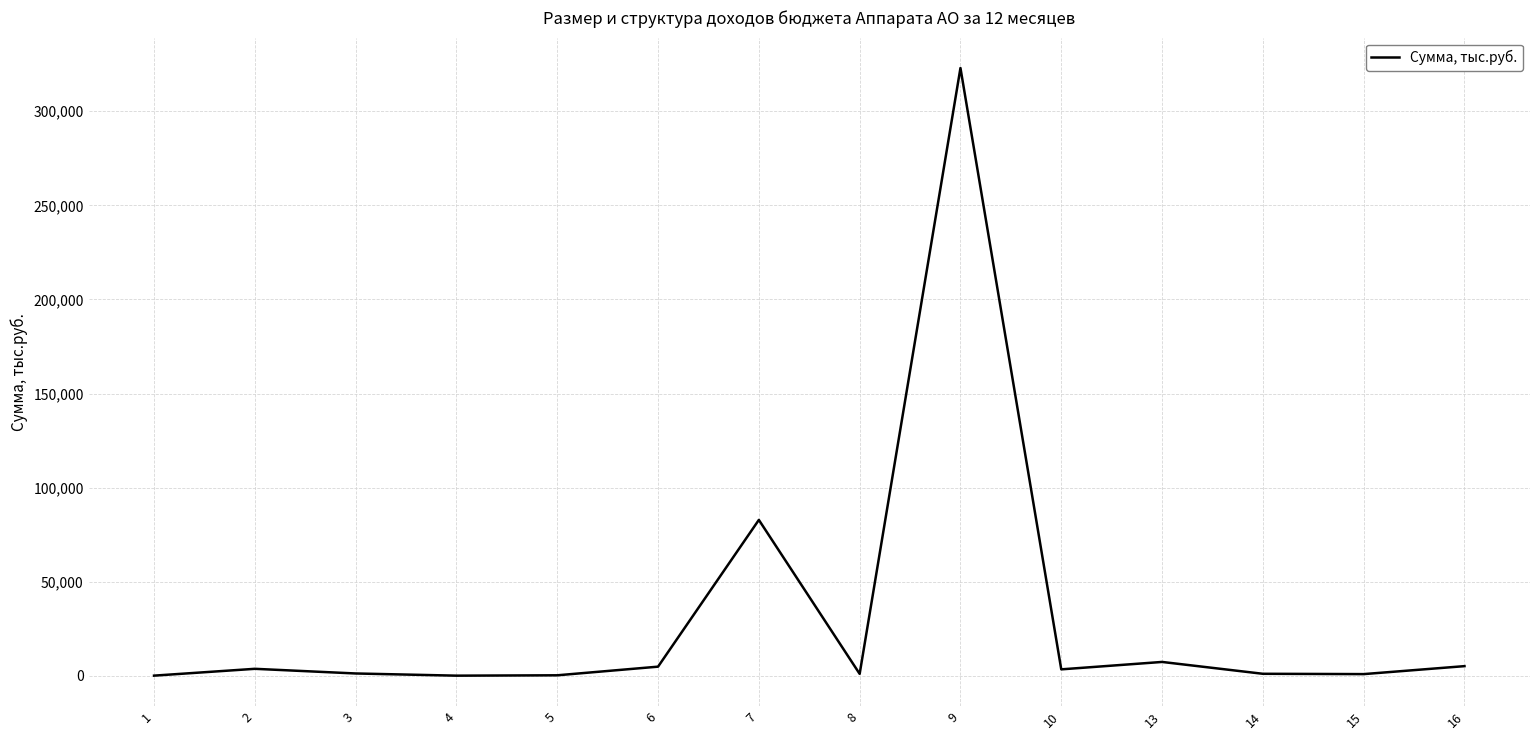

The value at 13 is 7409.3. True or false?

True